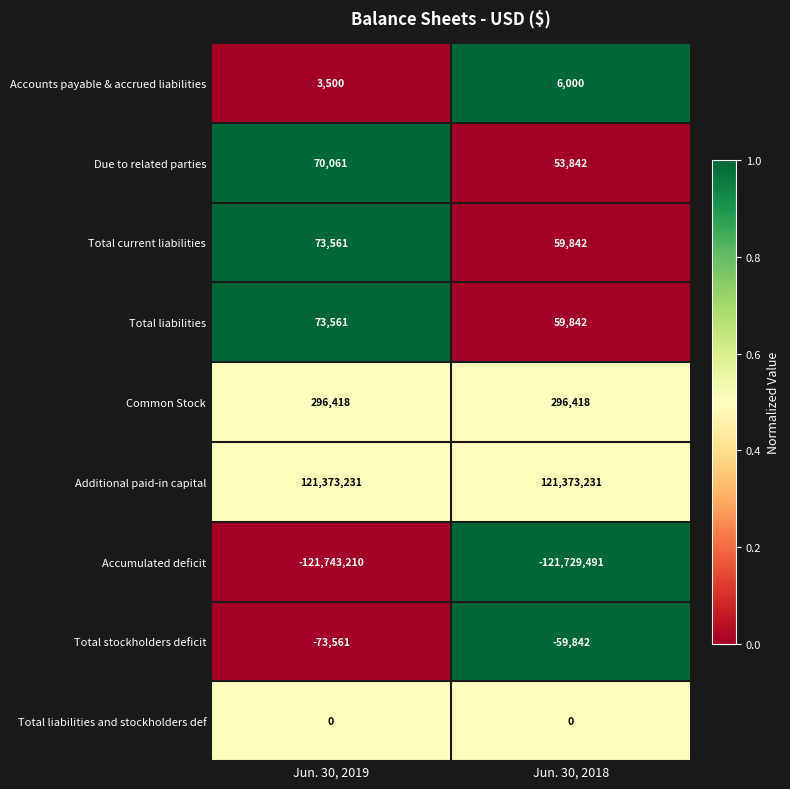

How many distinct data groups are displayed?

9